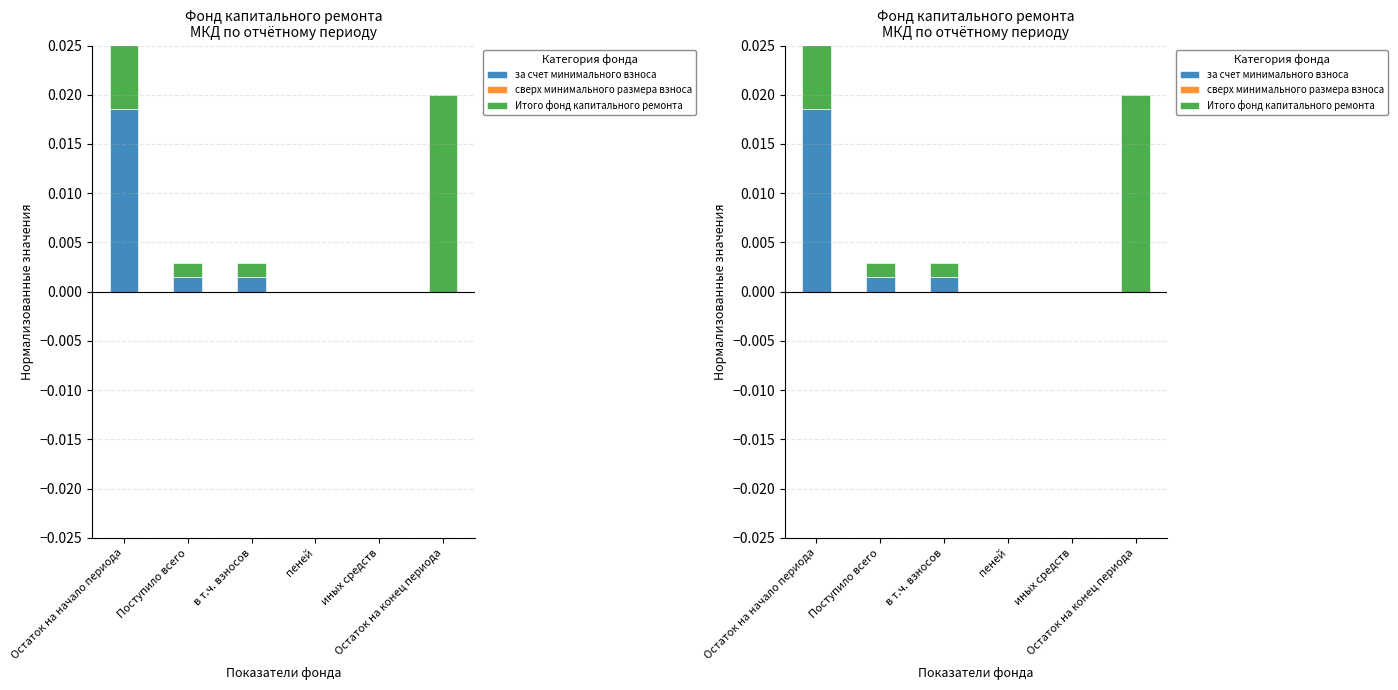

Rank the series at иных средств from highest to lowest value.

за счет минимального взноса, сверх минимального размера взноса, Итого фонд капитального ремонта